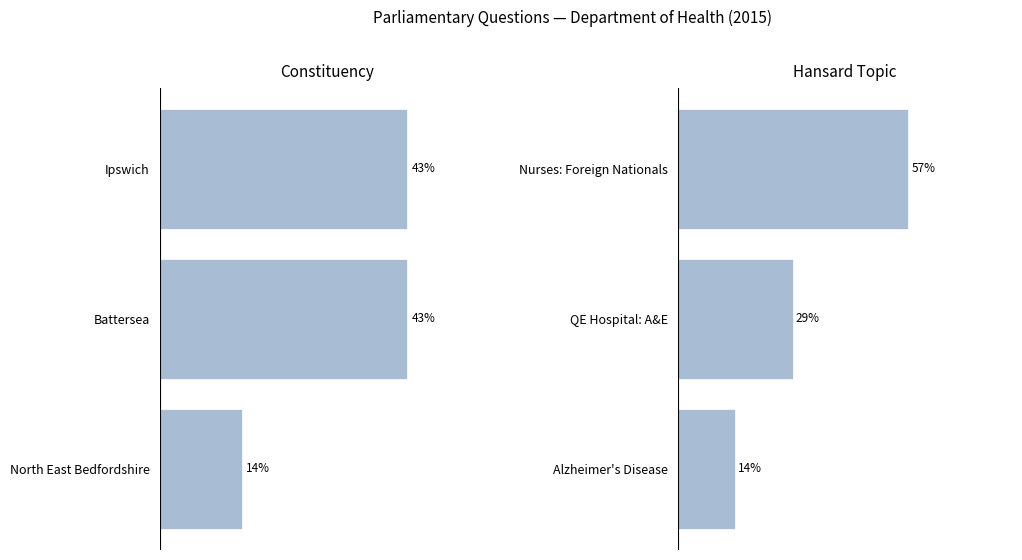

Is it true that Questions by topic equals 0 at Alzheimer's Disease?

False